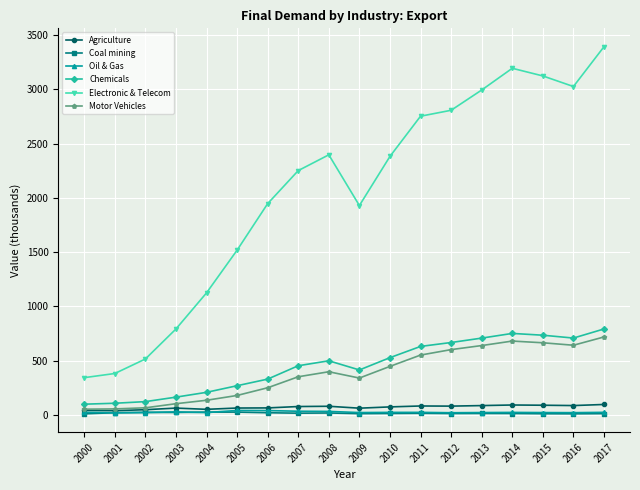

What is the highest value of the Electronic & Telecom series?

3393.7